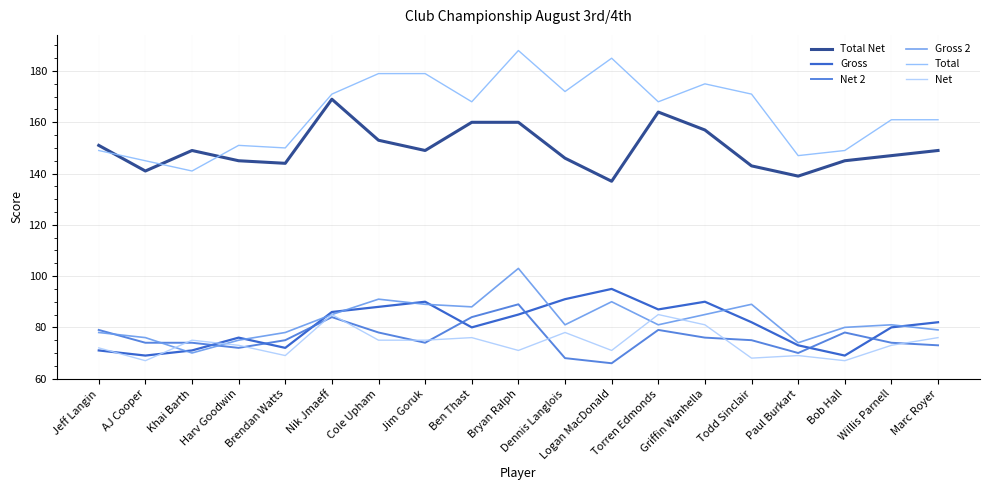

Rank the series at Jim Goruk from highest to lowest value.

Total, Total Net, Gross, Gross 2, Net, Net 2